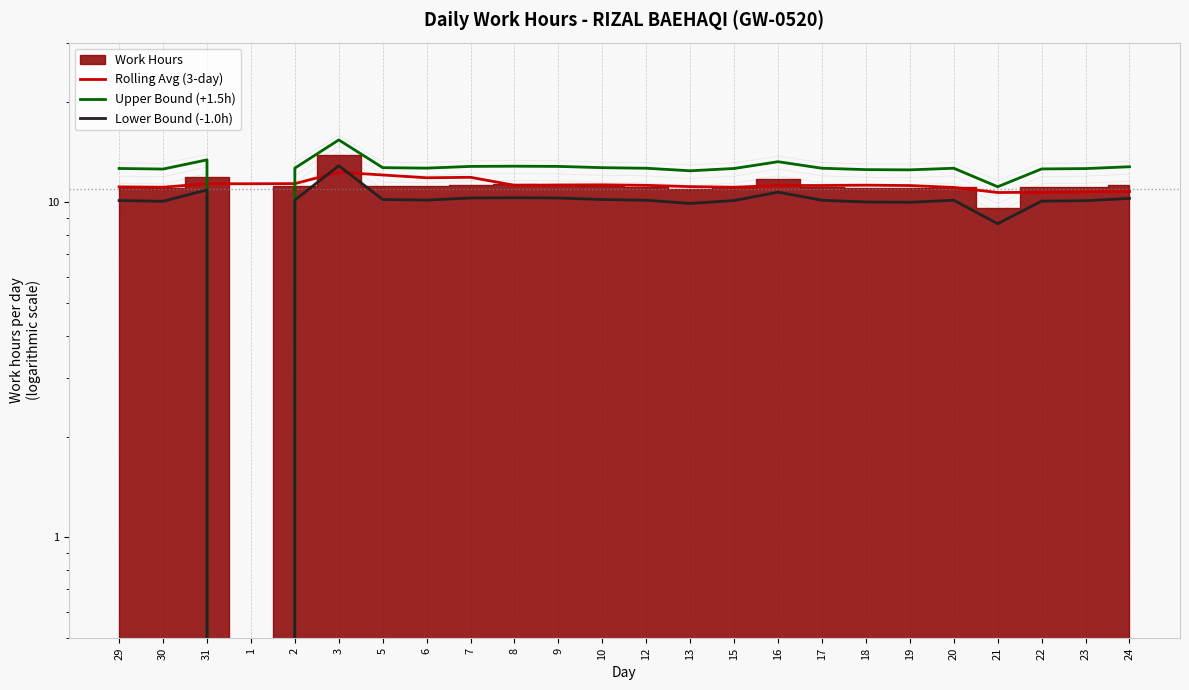

At how many categories does at least one series exceed 14?

1